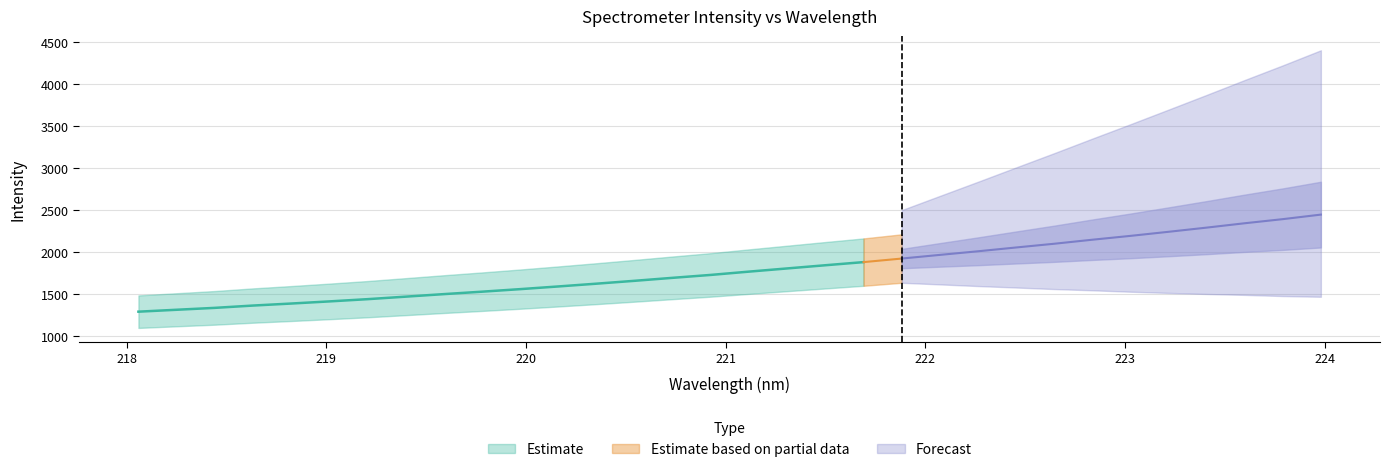

At how many categories does at least one series exceed 1752?

16